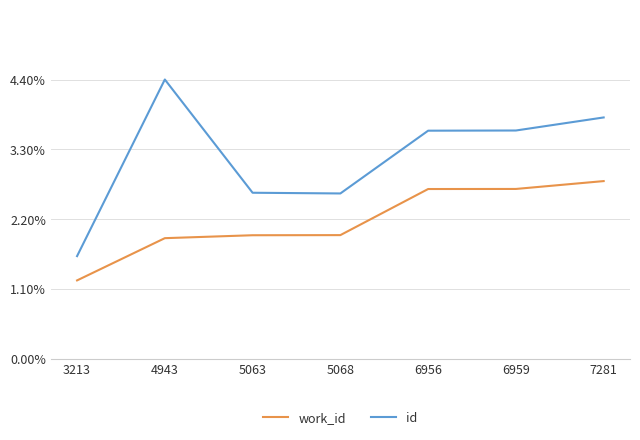

True or false: id and work_id cross at least once.

False